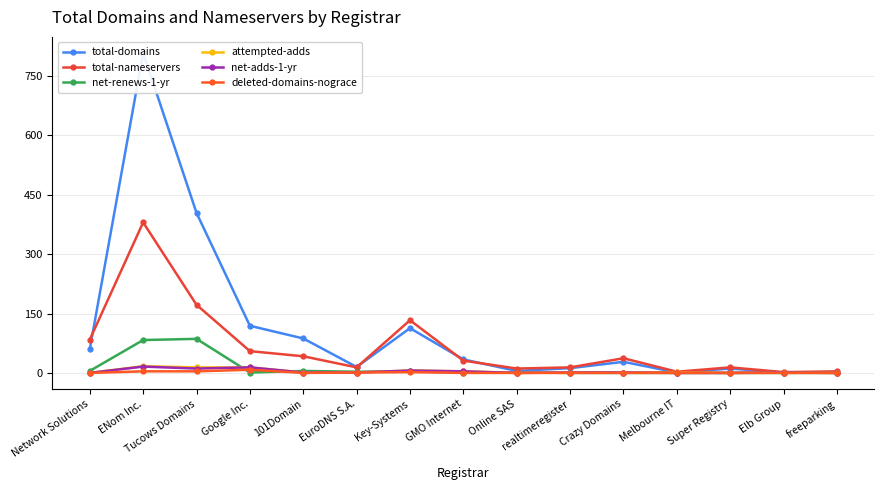

True or false: attempted-adds and deleted-domains-nograce cross at least once.

False